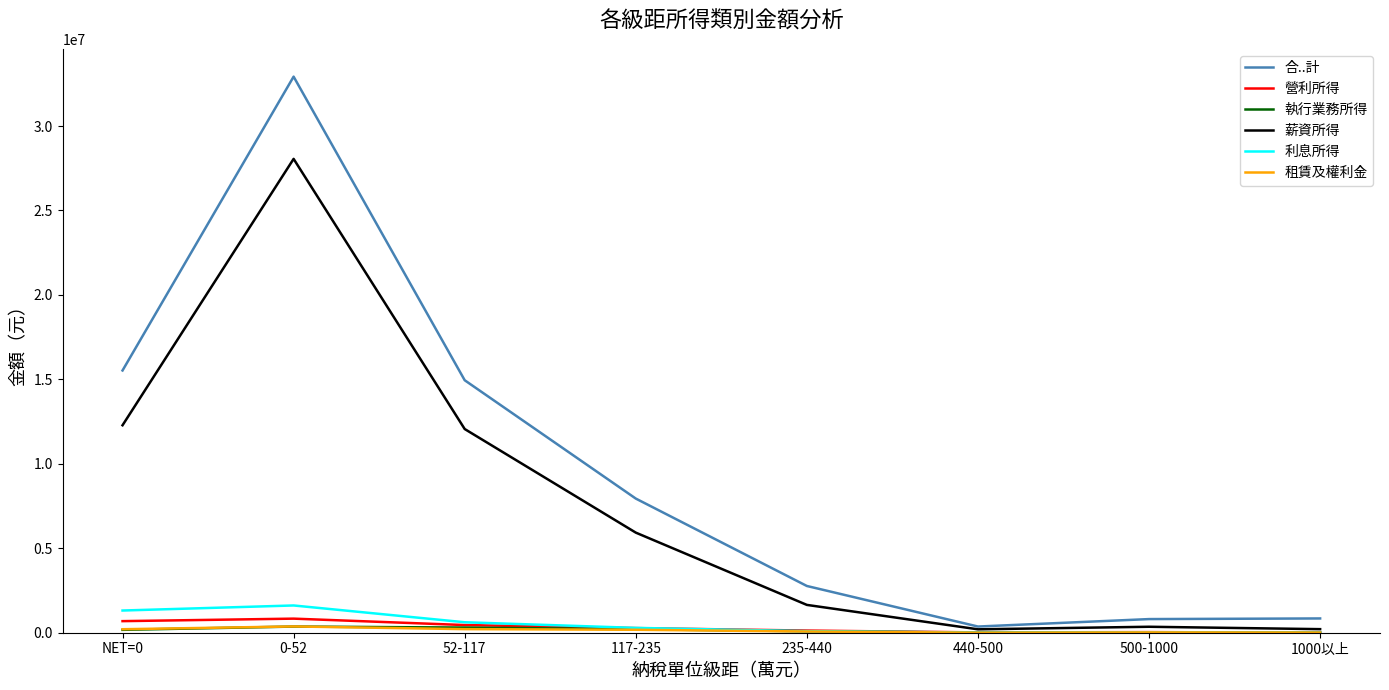

Which series changed the most between NET=0 and 1000以上?

合..計